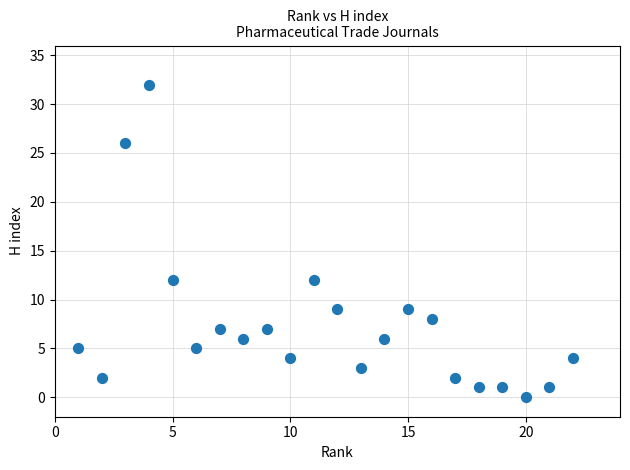

List the coordinates of all points as (X, Y) pairs, reading left to right.

(1, 5)  (2, 2)  (3, 26)  (4, 32)  (5, 12)  (6, 5)  (7, 7)  (8, 6)  (9, 7)  (10, 4)  (11, 12)  (12, 9)  (13, 3)  (14, 6)  (15, 9)  (16, 8)  (17, 2)  (18, 1)  (19, 1)  (20, 0)  (21, 1)  (22, 4)